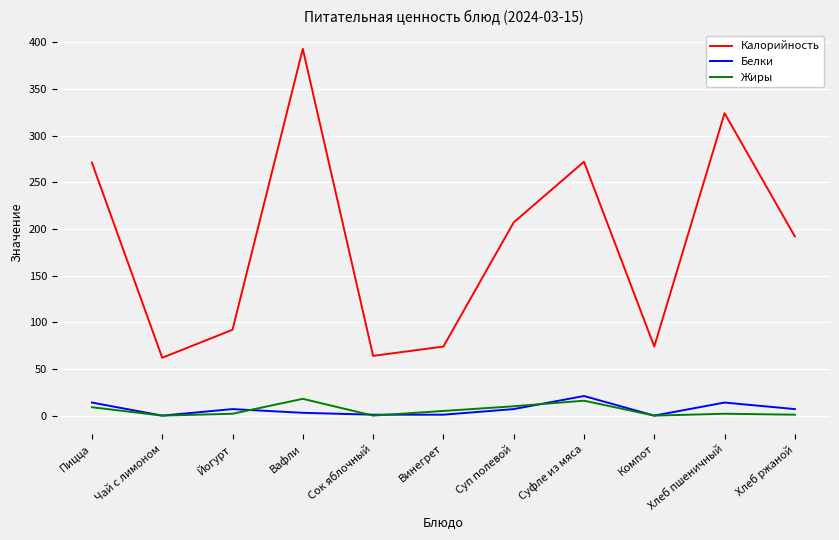

True or false: Калорийность and Белки intersect in this chart.

False